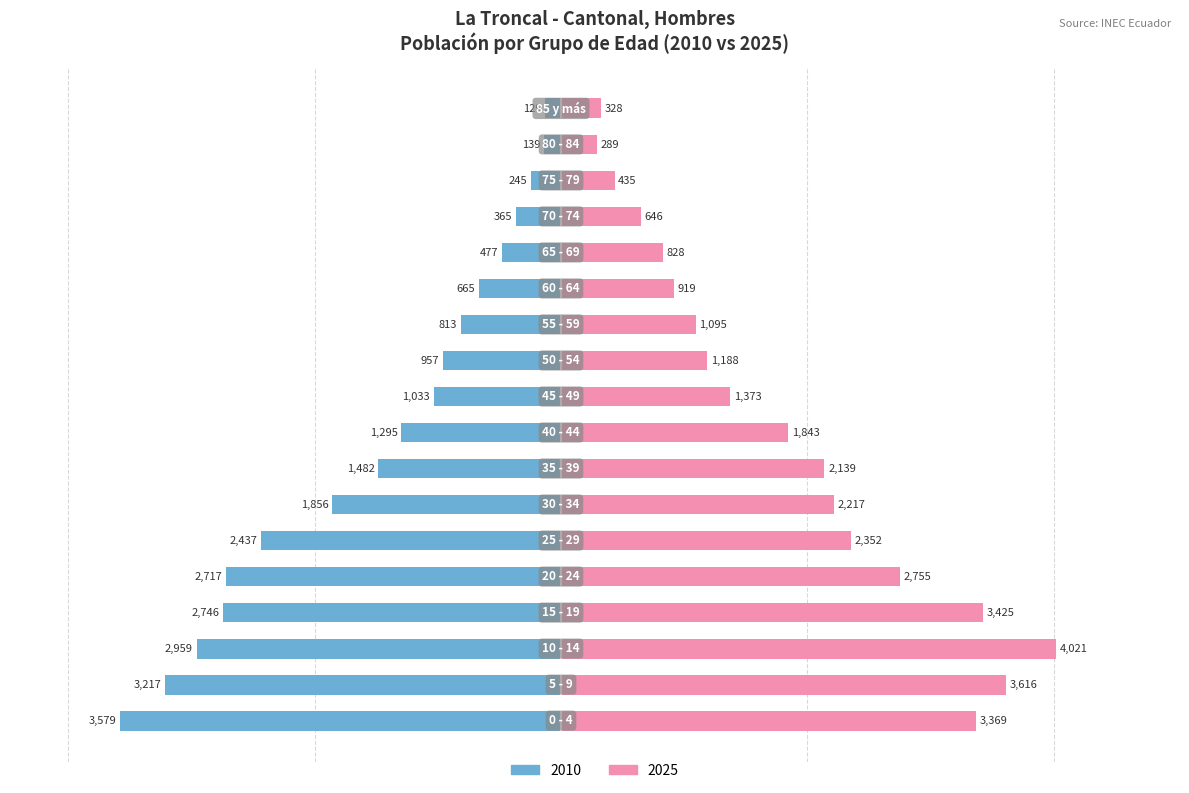

What position from the left is 70 - 74?

15